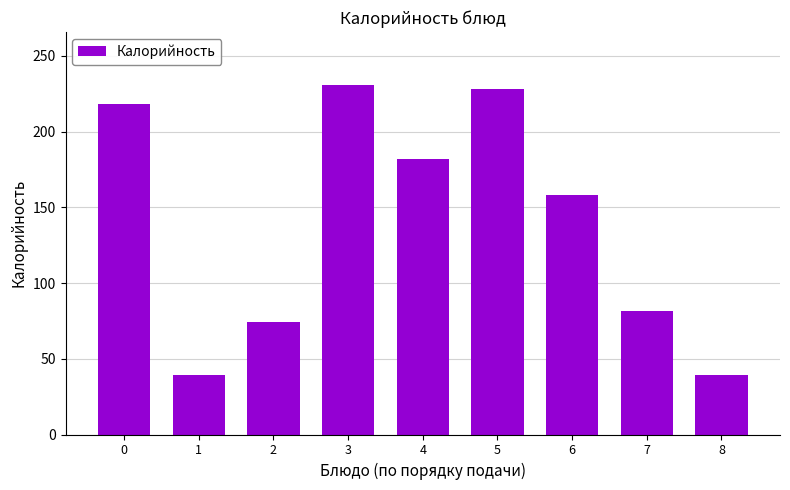

What is the minimum value shown in the chart?

39.0